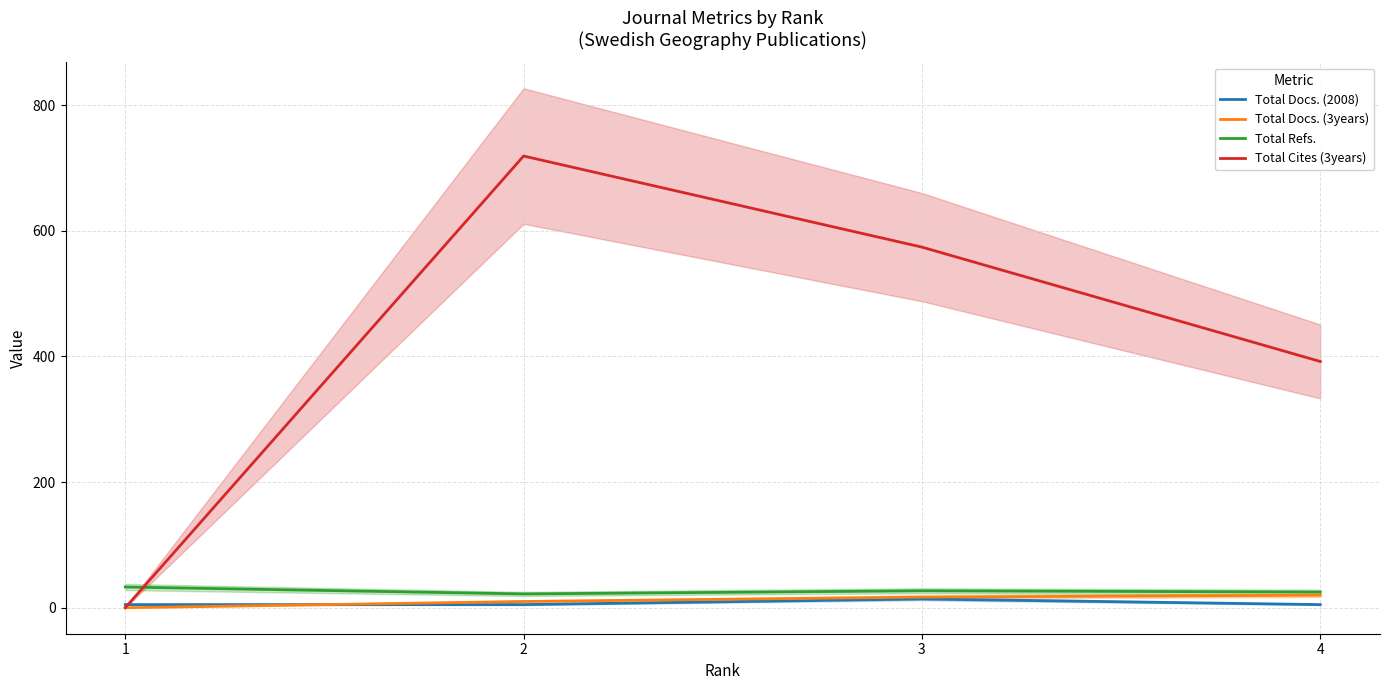

At which label does Total Refs. reach its peak?

1